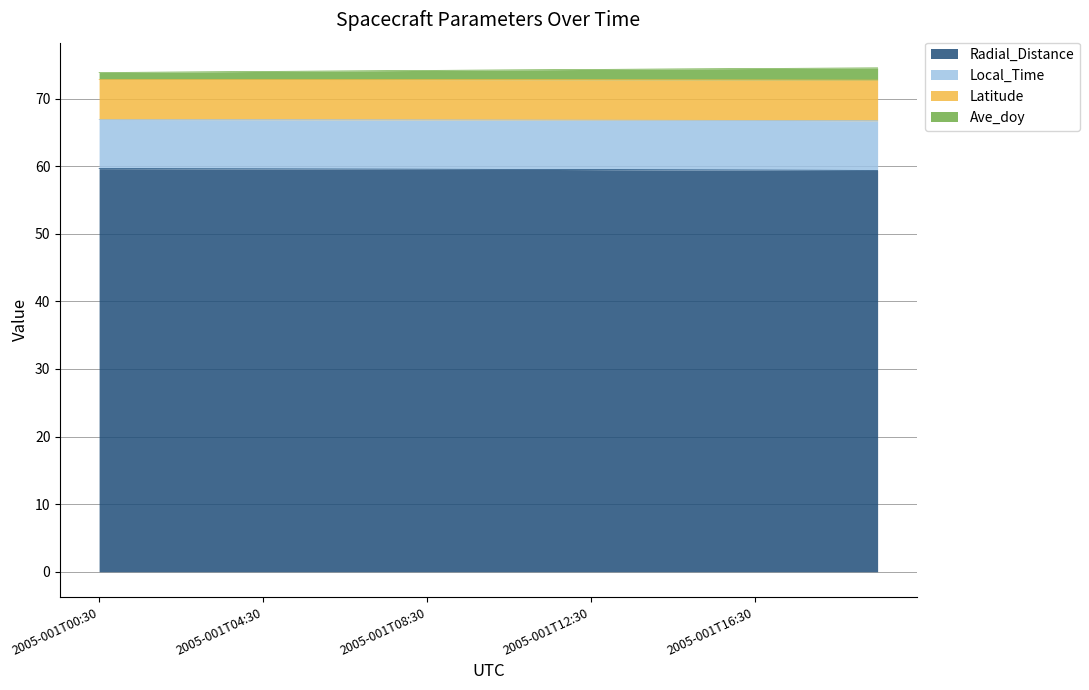

True or false: Latitude and Local_Time intersect in this chart.

False